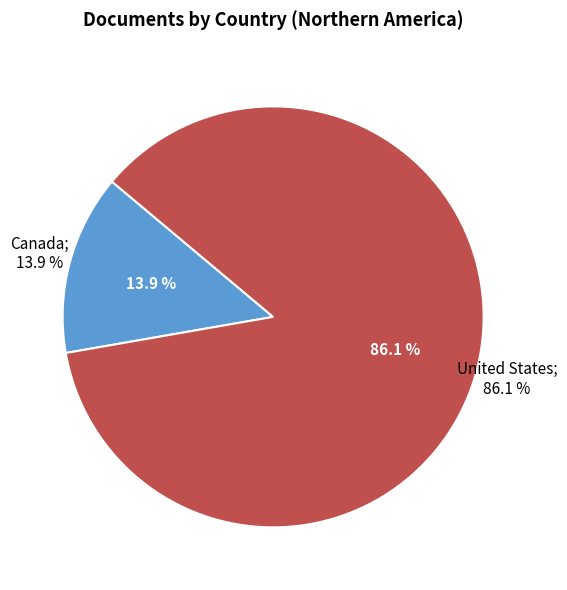

Is it true that Canada is 3% of the pie?

False